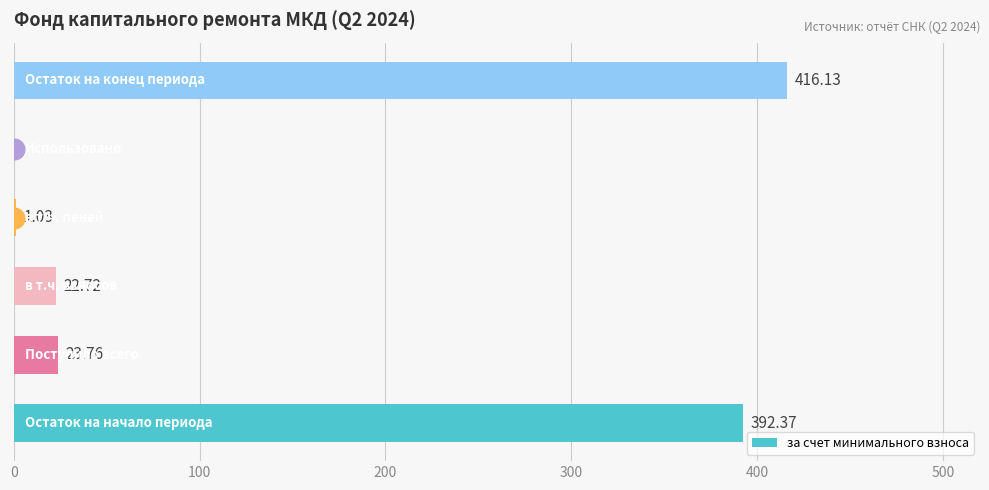

What is the sum of all values?

856.0